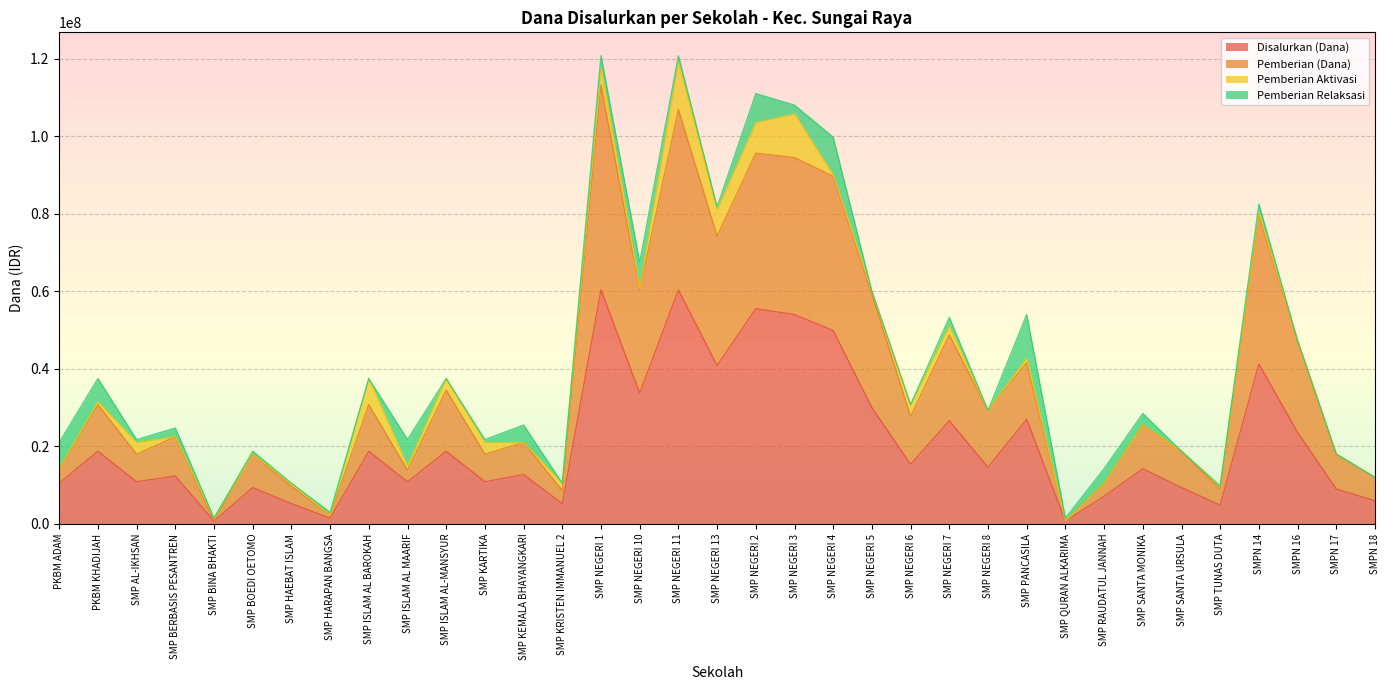

At which category does the chart reach its peak across all series?

SMP NEGERI 1